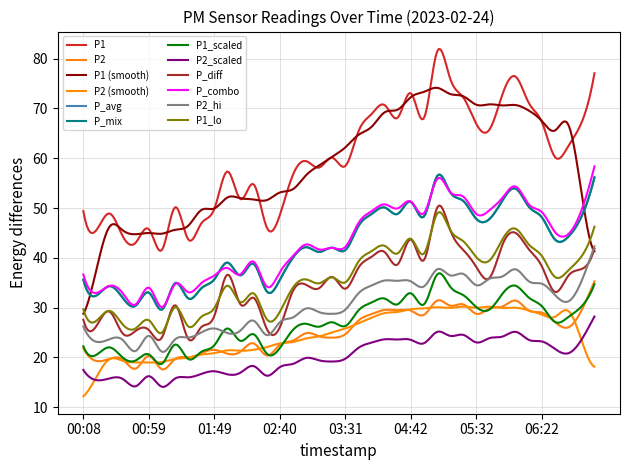

Is this an area chart (filled region under the line)?

No